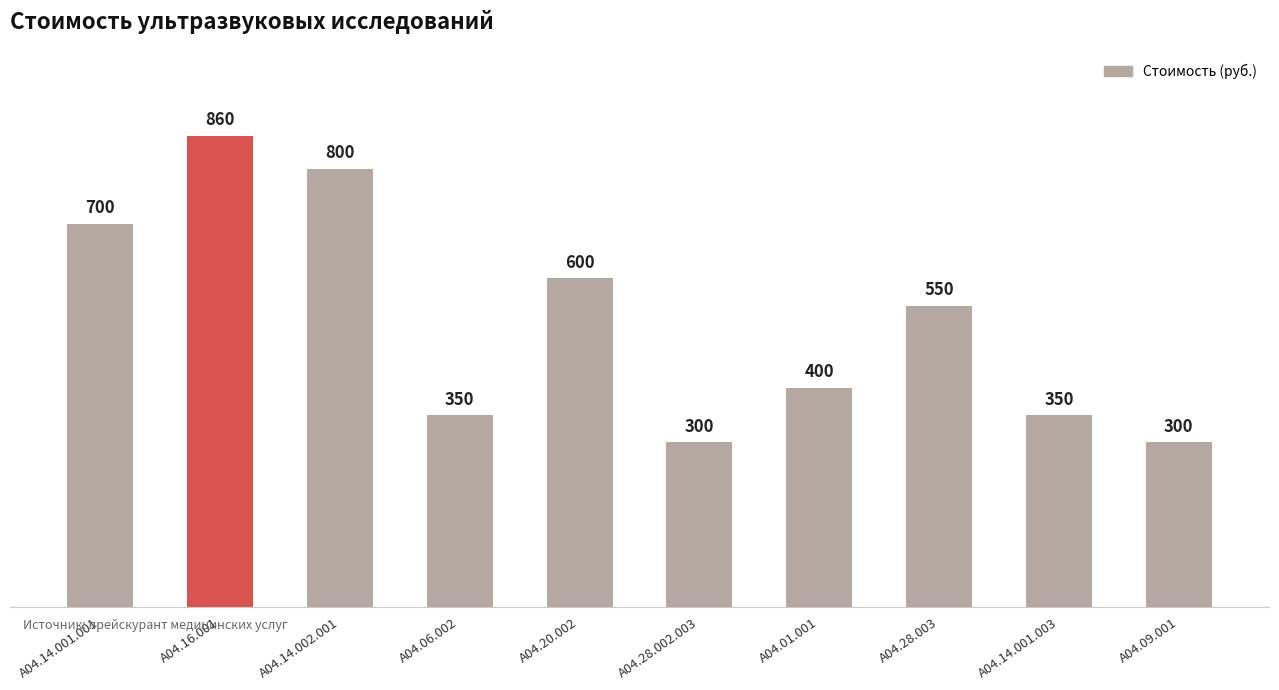

At which label is the value closest to 580?

А04.20.002